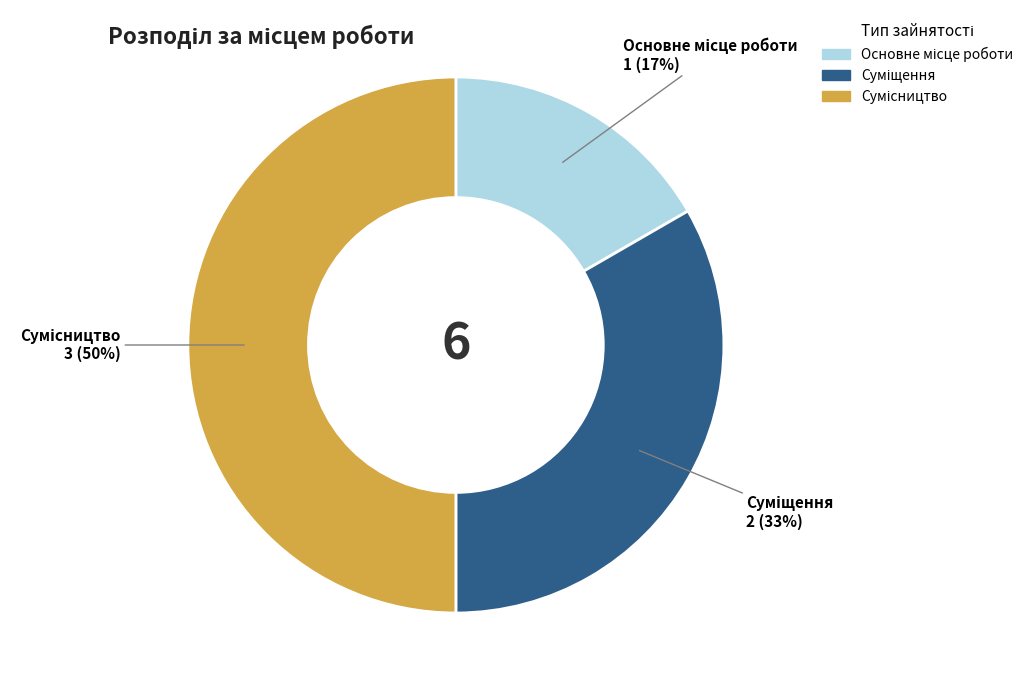

How many slices are in this pie chart?

3